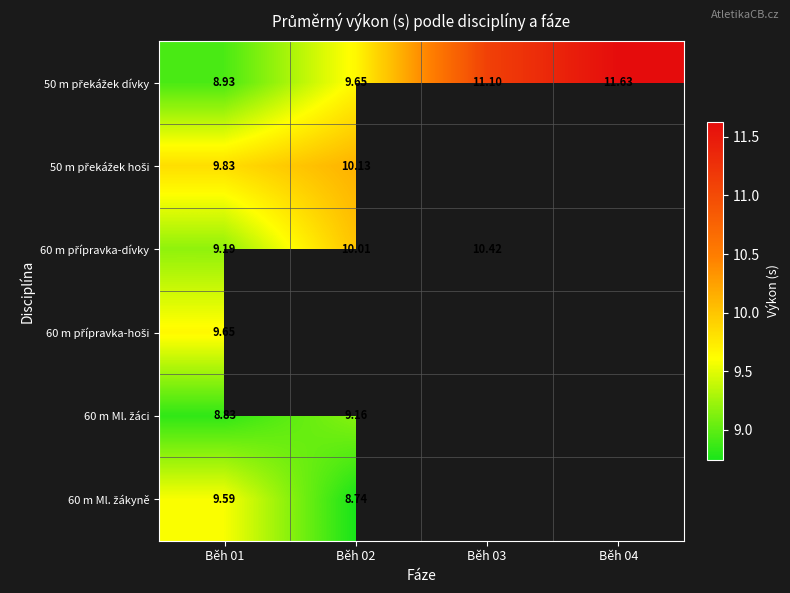

At which label does 50 m překážek hoši reach its minimum?

Běh 01